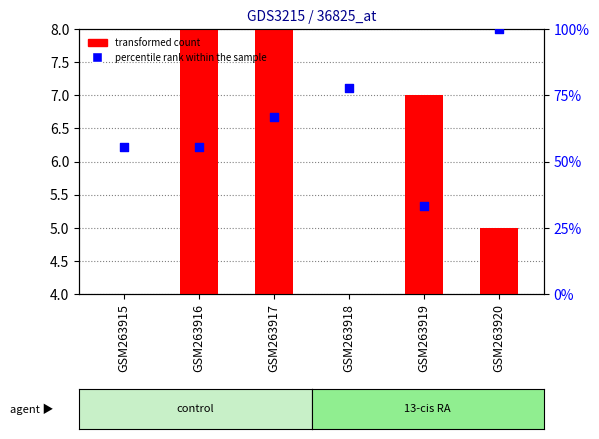

Which series reaches the maximum Y coordinate?

percentile rank within the sample